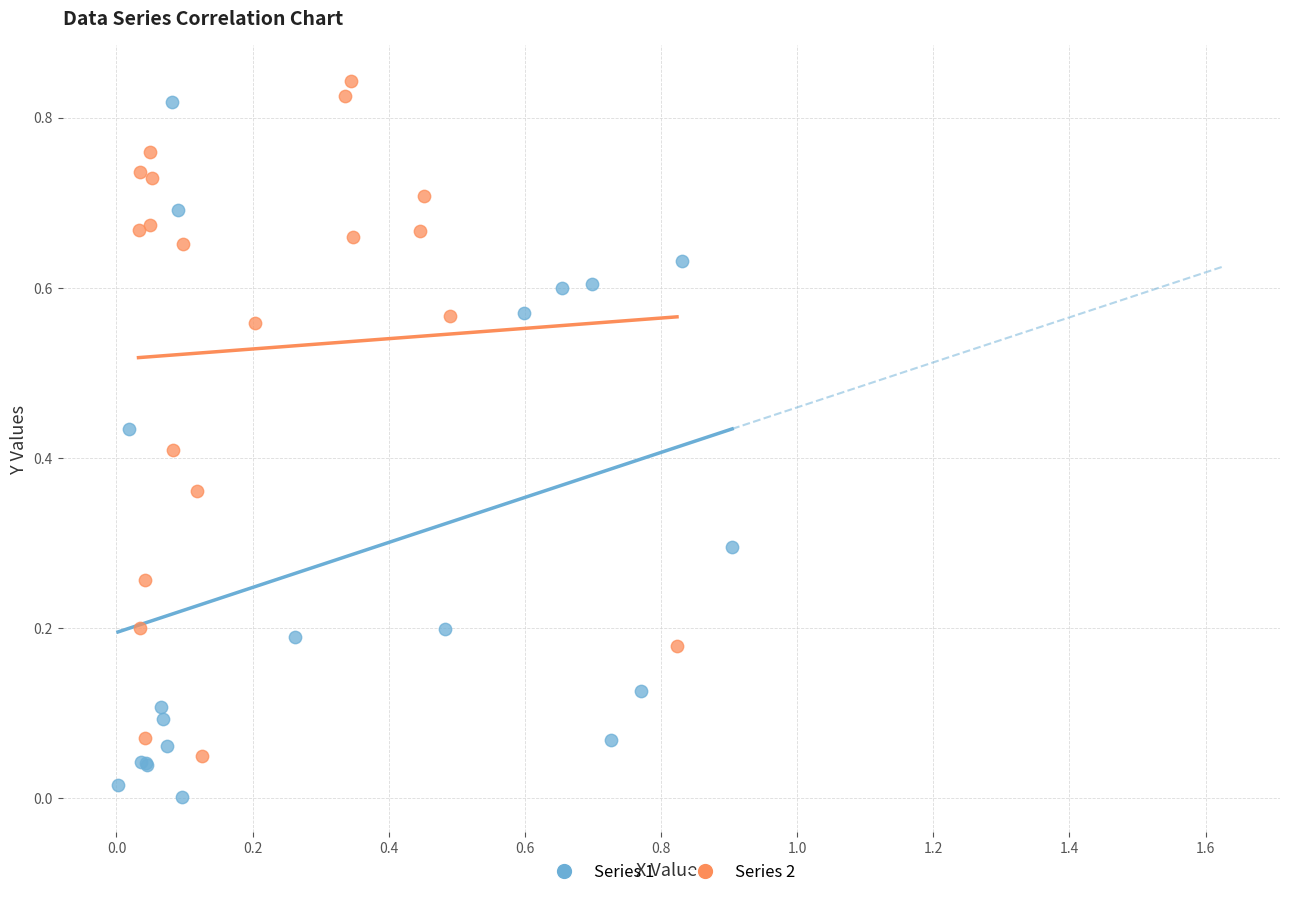

Which series reaches the minimum Y coordinate?

Series 1